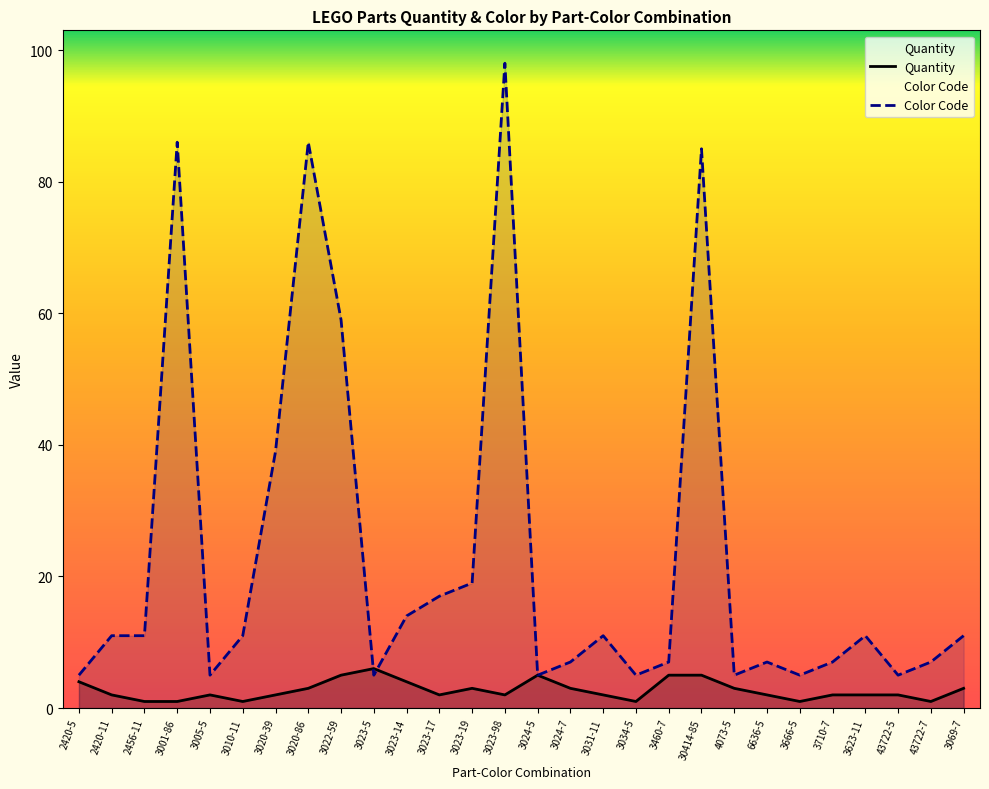

True or false: Color has more than 1 interior local peaks.

True